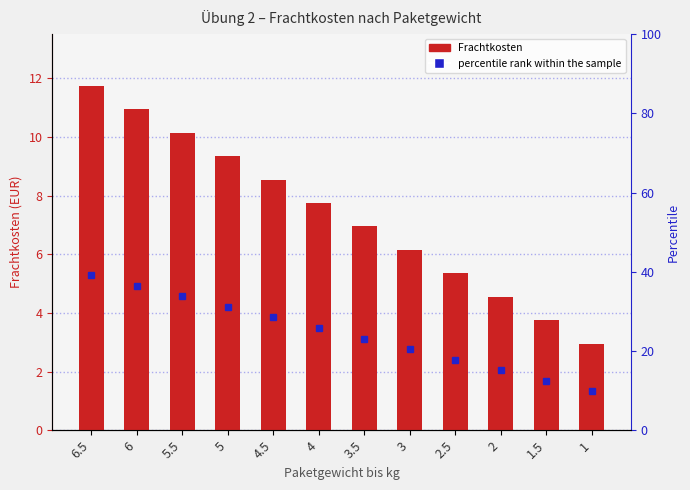

At which label does the data first exceed 7?

6.5